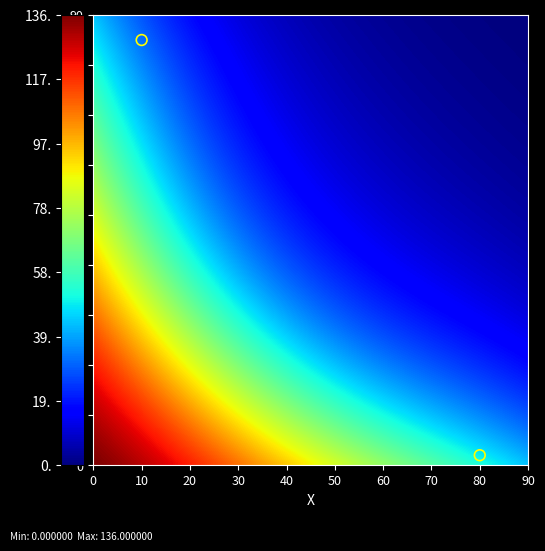

Count the number of points in this scatter plot.

2